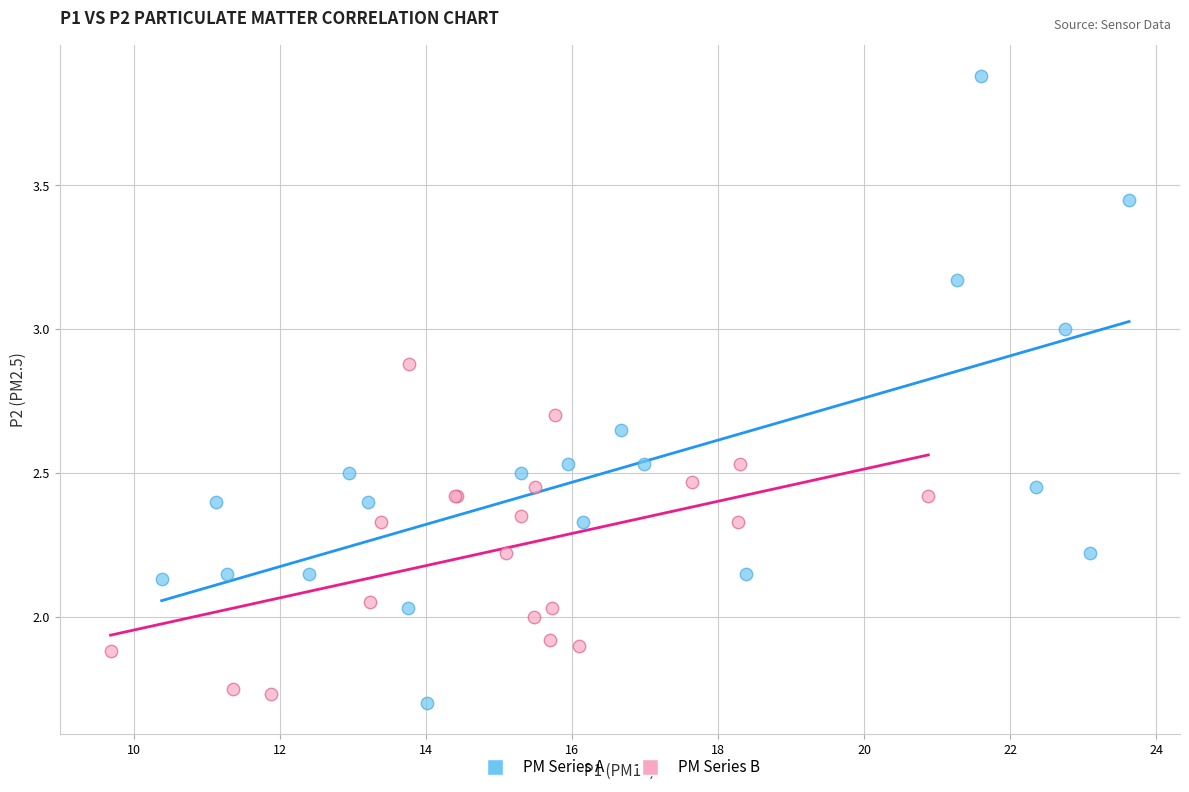

Which series has the widest spread of Y values?

PM Series A